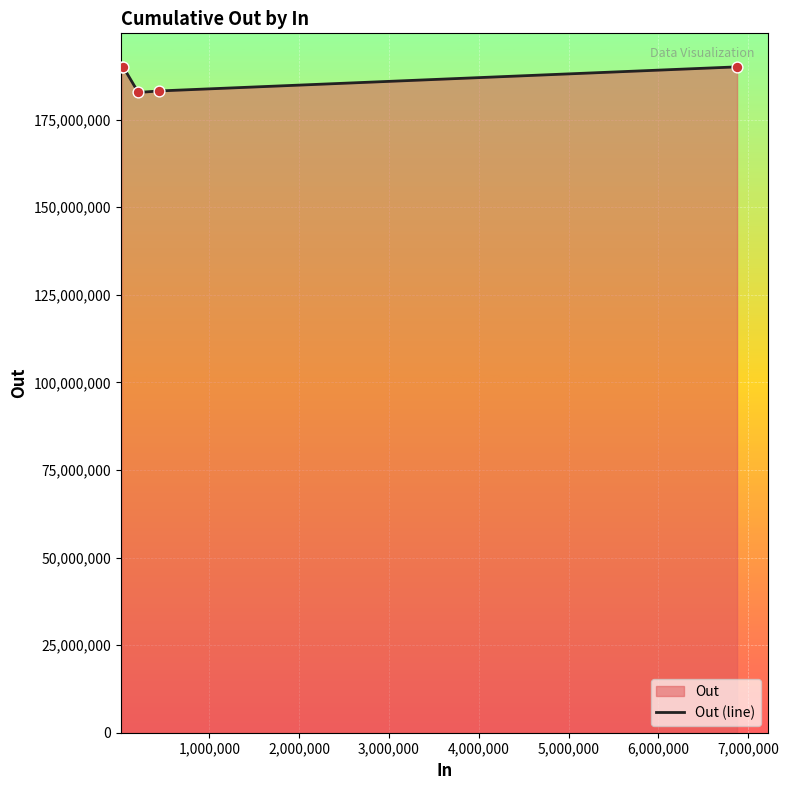

What is the difference between the maximum and minimum values?

7378526